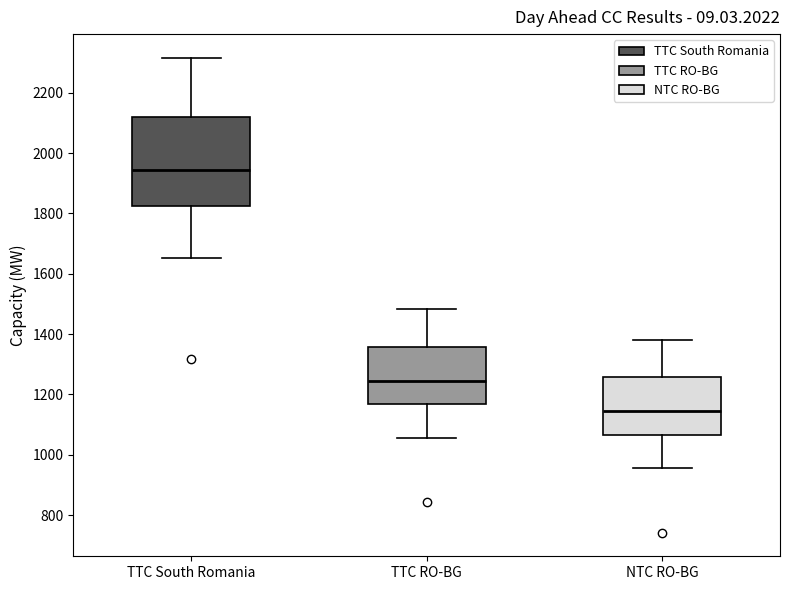

Reading left to right, read every box against the y-axis: the position of its median line, the range the box covers, and the ends of its whiskers. The values are not printed on the chart, so give them approximately, as read against the axis.

TTC South Romania: median 1940, box 1820 to 2120, whiskers 1660 to 2320
TTC RO-BG: median 1240, box 1160 to 1360, whiskers 1060 to 1480
NTC RO-BG: median 1140, box 1060 to 1260, whiskers 960 to 1380